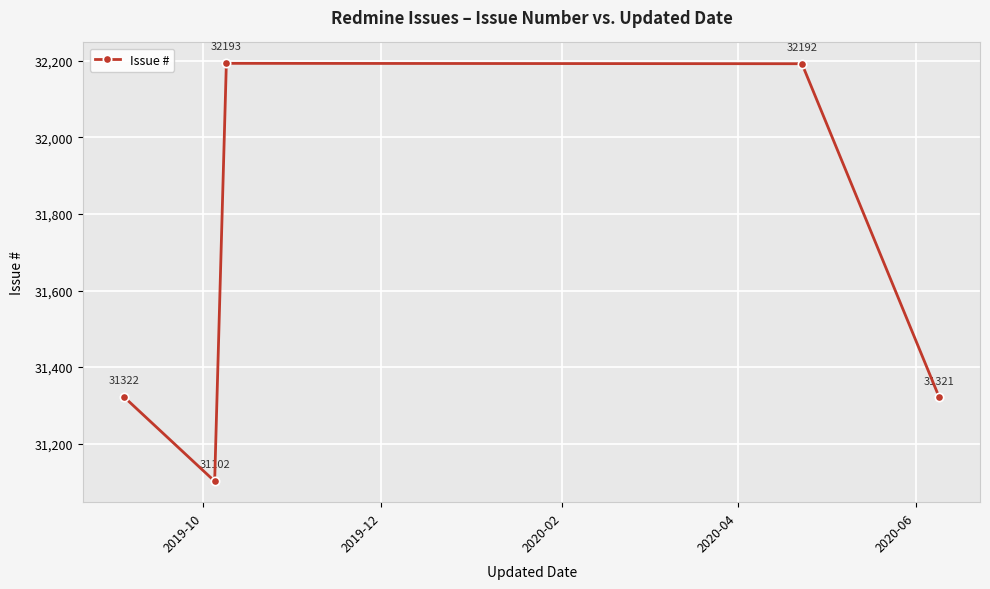

What is the average value?

31626